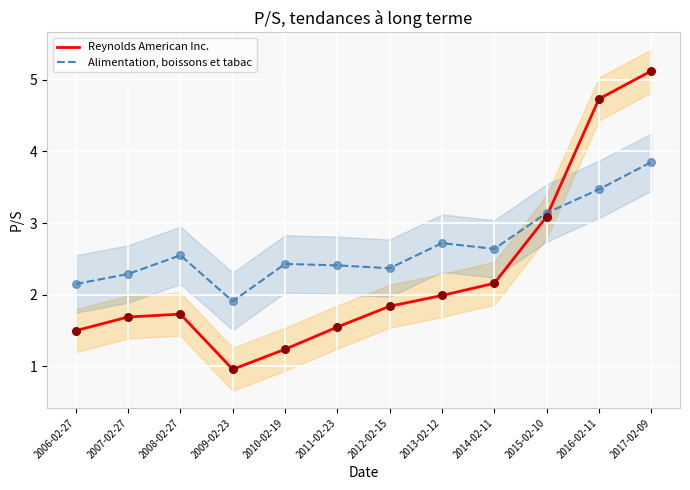

Which series has the largest total across all categories?

Alimentation, boissons et tabac